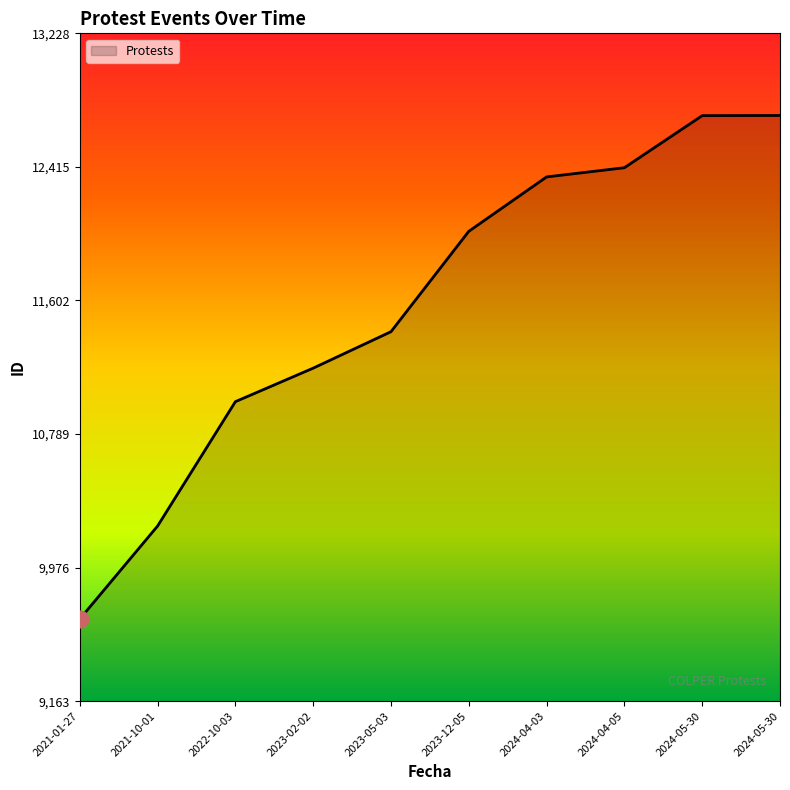

List the labels in order of value, largest first.

2024-05-30, 2024-05-30, 2024-04-05, 2024-04-03, 2023-12-05, 2023-05-03, 2023-02-02, 2022-10-03, 2021-10-01, 2021-01-27